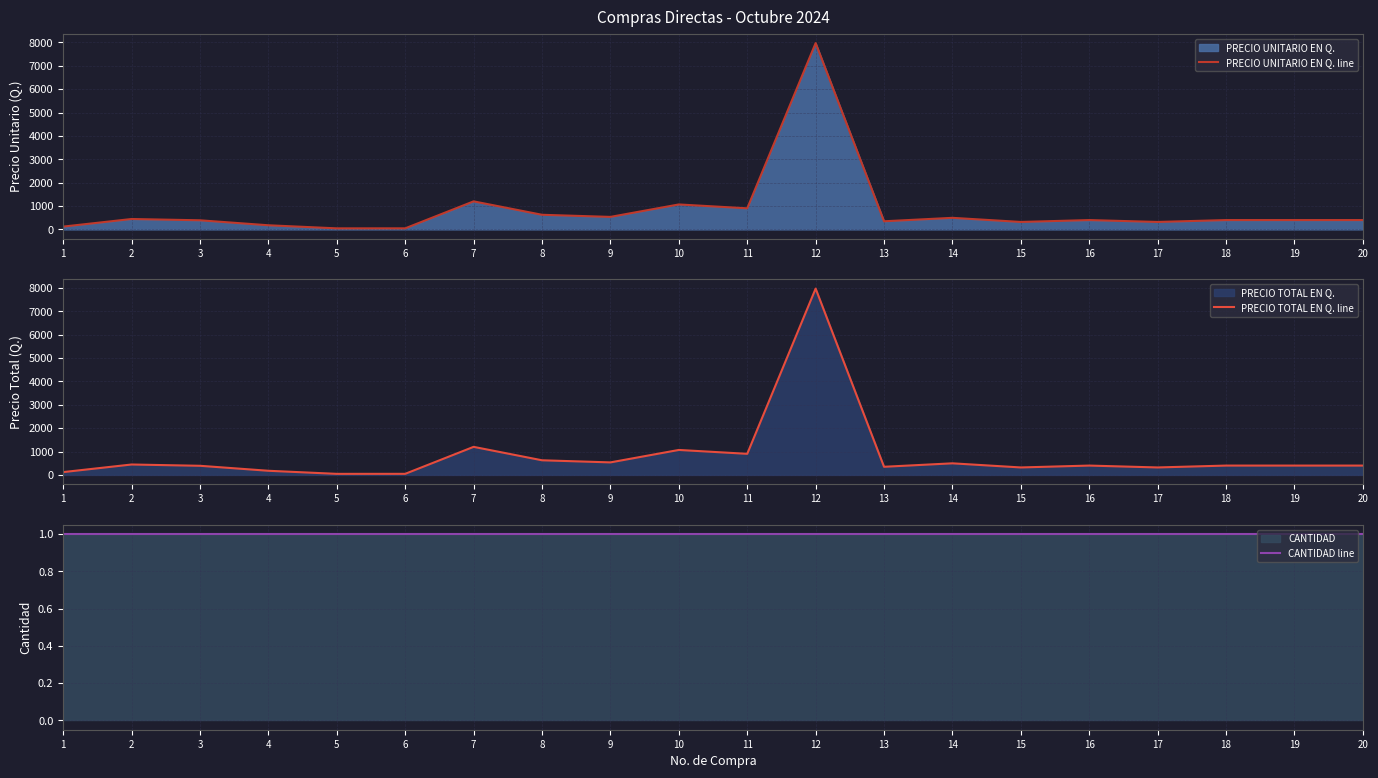

What is the maximum value for PRECIO UNITARIO EN Q. line?

7969.5